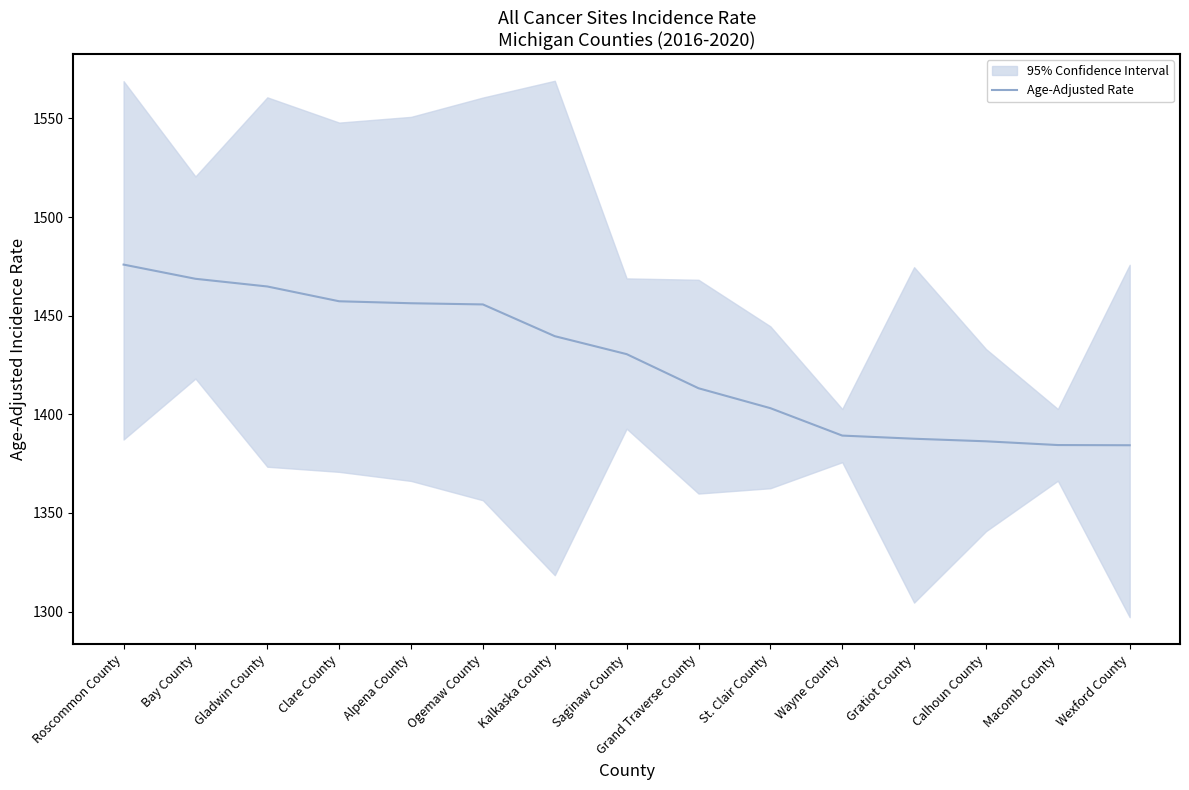

At which label is the value closest to 1430?

Saginaw County